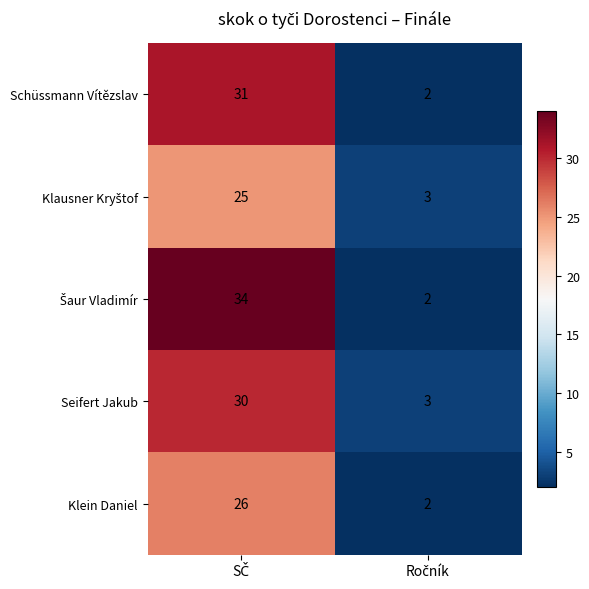

What is the sum of all Schüssmann Vítězslav values?

33